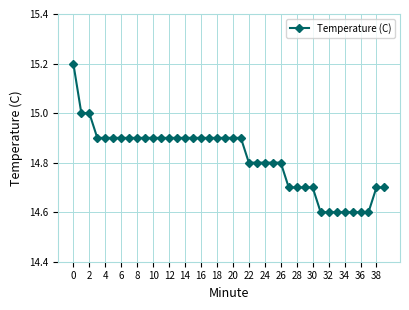

What is the value of the 40th point from the left?

14.7